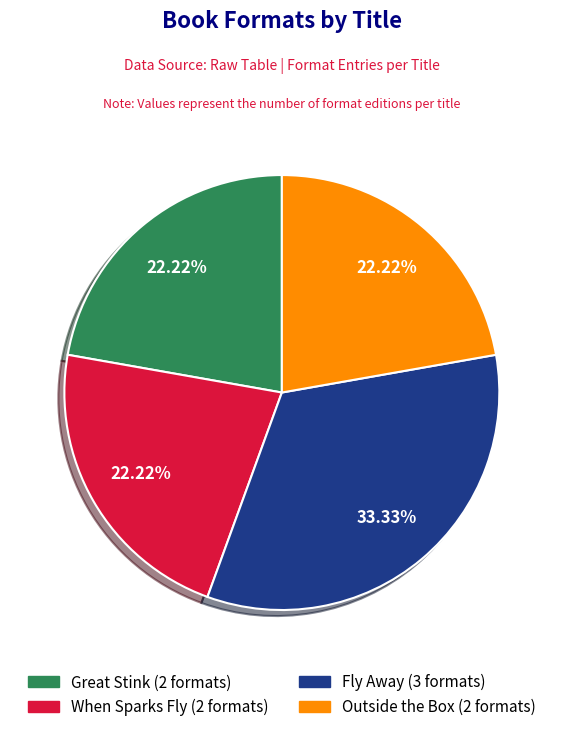

Is there a majority slice in this chart?

No